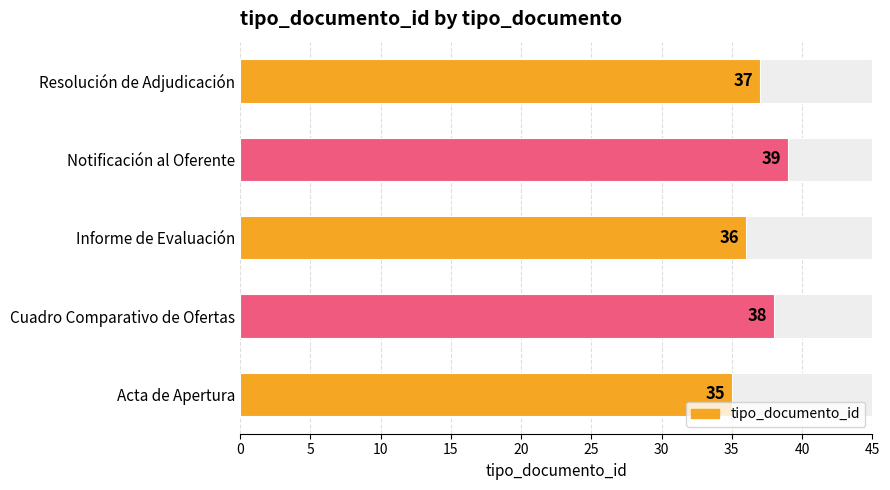

Reading left to right, transcribe all the data shown in this chart.

35	38	36	39	37